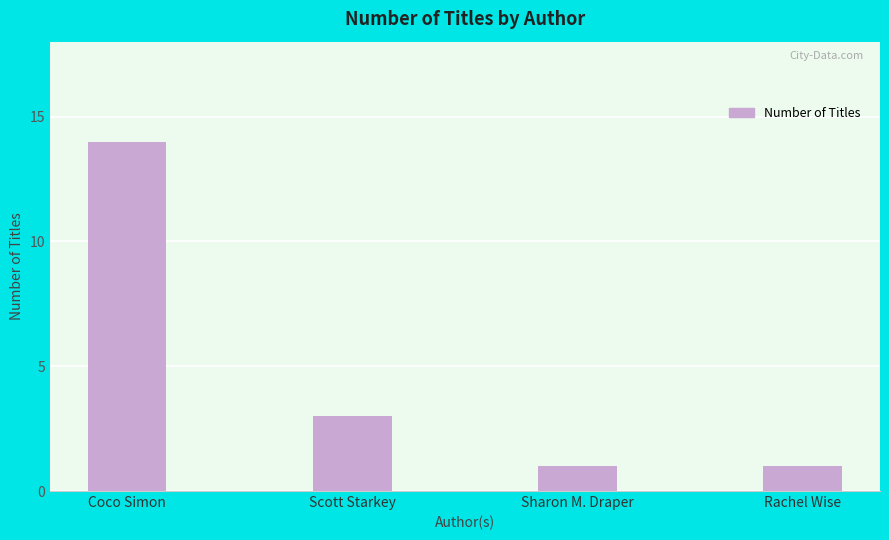

What is the sum of the values at Rachel Wise and Scott Starkey?

4